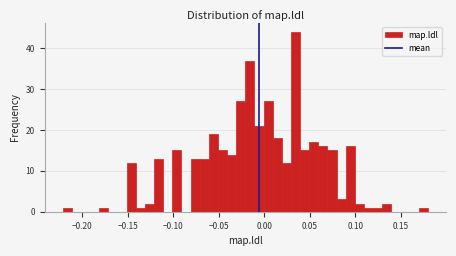

Around what value on the x-axis is the tallest bar? Give the approximate position of its centre, as read against the axis.

0.035